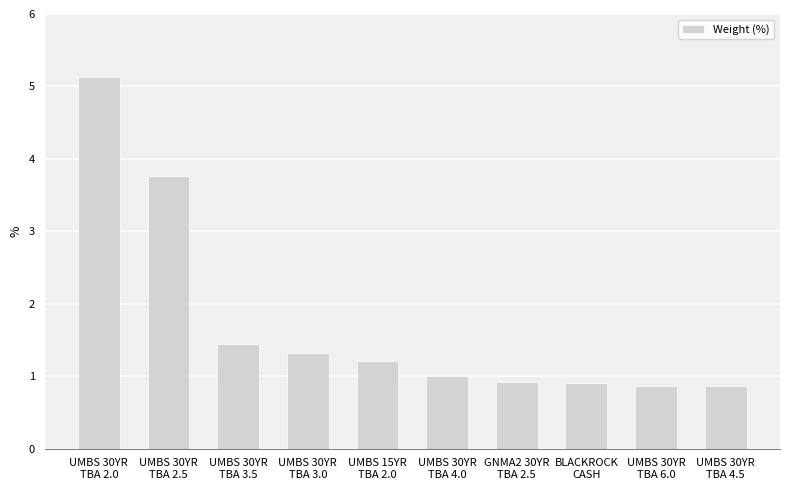

Where does the data first go above 1?

UMBS 30YR
TBA 2.0